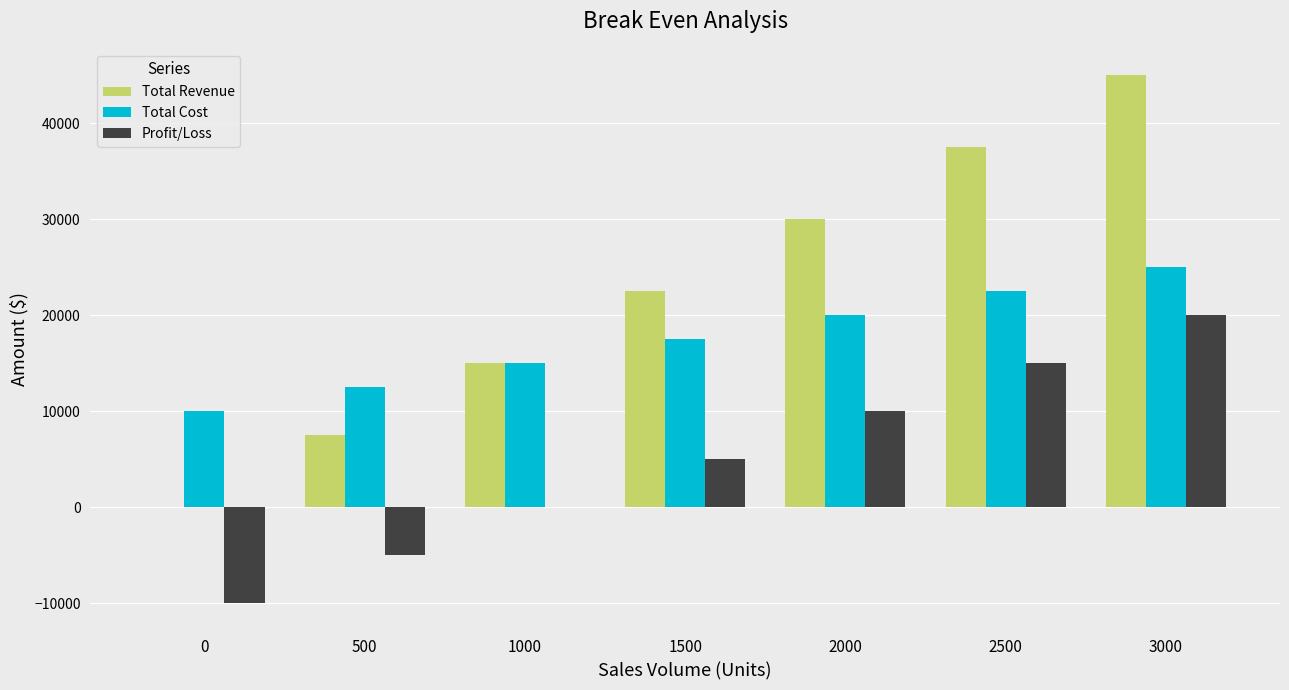

How many groups of bars are there?

7